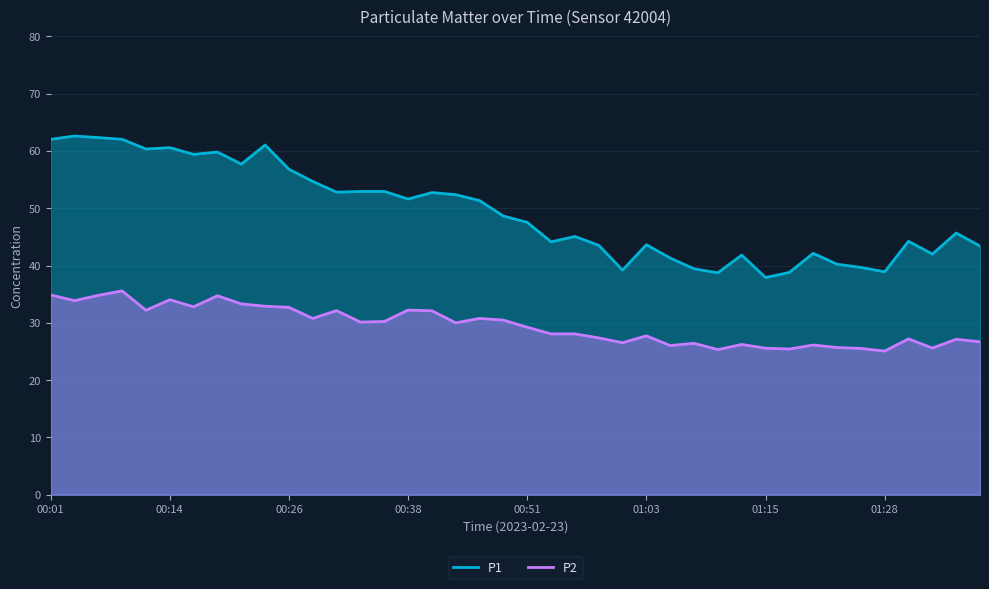

Rank the series by their maximum value, from highest to lowest.

P1, P2